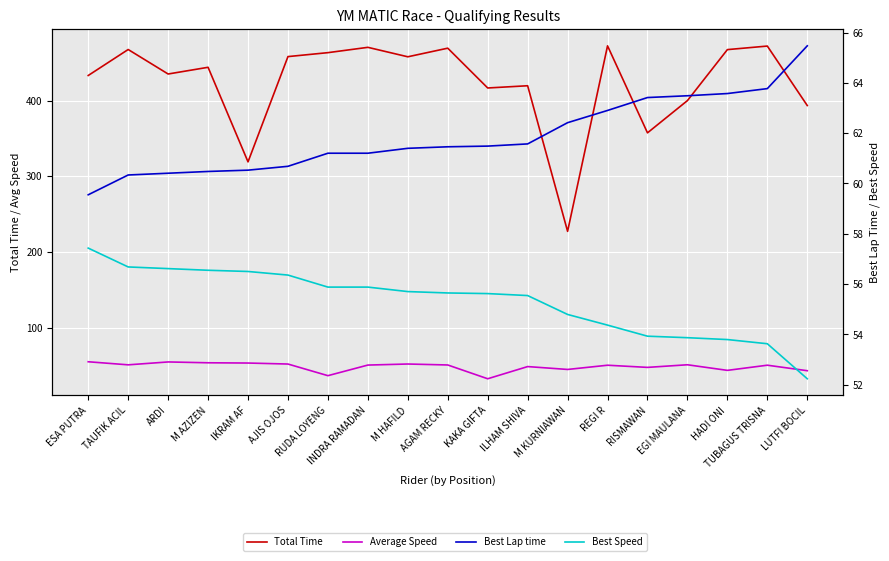

Reading left to right, extract all data points from this chart.

Total Time: 433.1	467.4	435.1	443.9	319.1	458.1	463.3	470.3	457.8	469.2	416.6	419.6	227.4	472.3	357.4	400.0	467.3	472.0	393.5
Average Speed: 55.3	51.2	55.0	53.9	53.6	52.3	36.9	50.9	52.3	51.0	32.8	48.9	45.1	50.7	47.8	51.3	43.9	50.7	43.5
Best Lap time: 59.5	60.3	60.4	60.5	60.5	60.7	61.2	61.2	61.4	61.5	61.5	61.6	62.4	62.9	63.4	63.5	63.6	63.8	65.5
Best Speed: 57.4	56.7	56.6	56.5	56.5	56.4	55.9	55.9	55.7	55.6	55.6	55.5	54.8	54.4	53.9	53.9	53.8	53.6	52.2